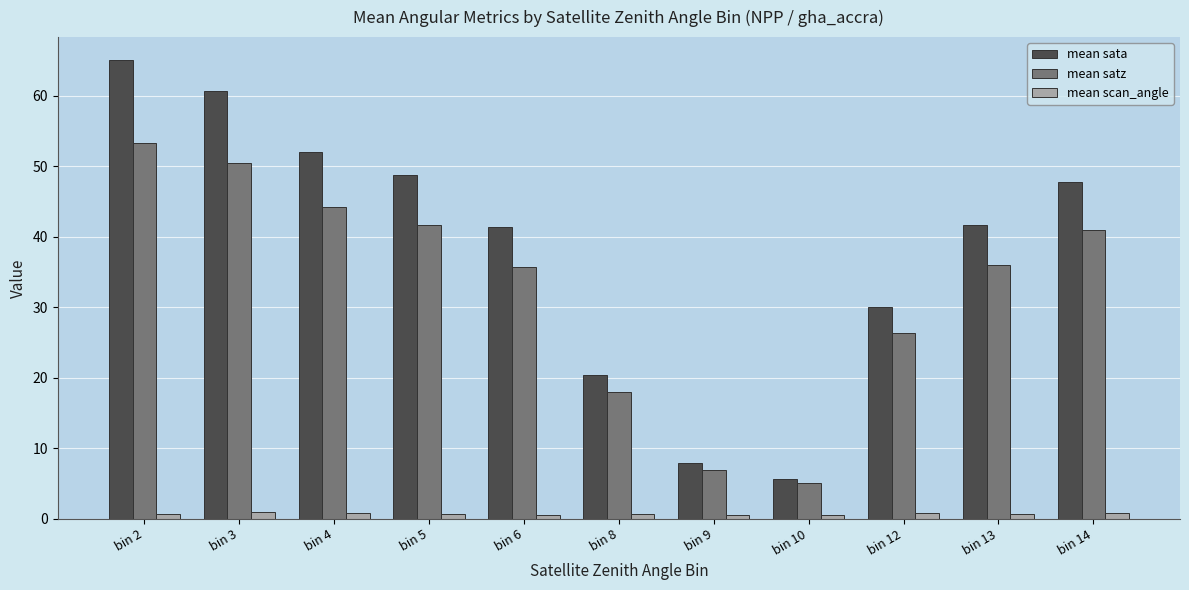

How many bars are there in each group?

3